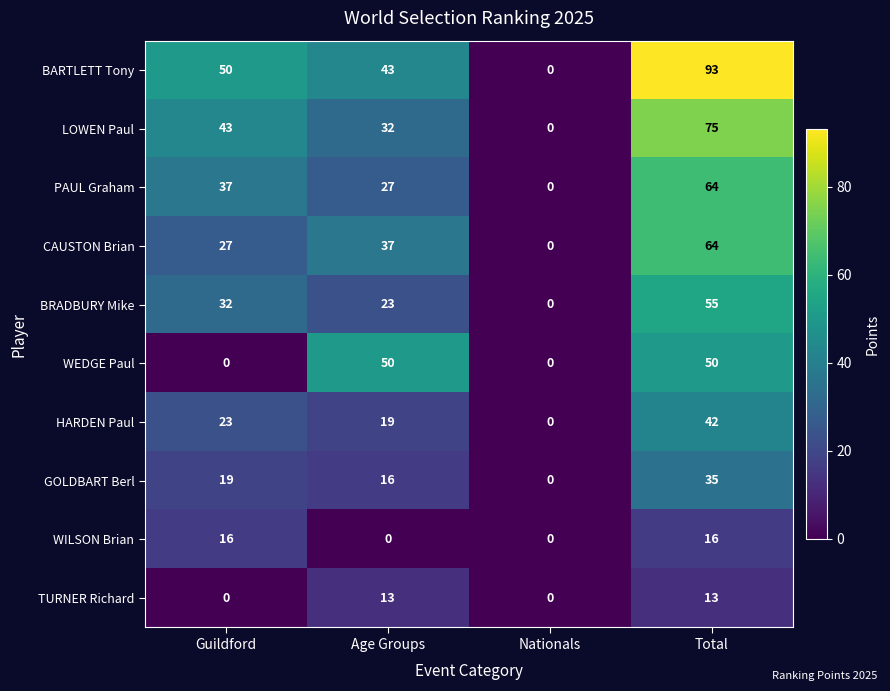

How many data points in BARTLETT Tony are less than 50?

2